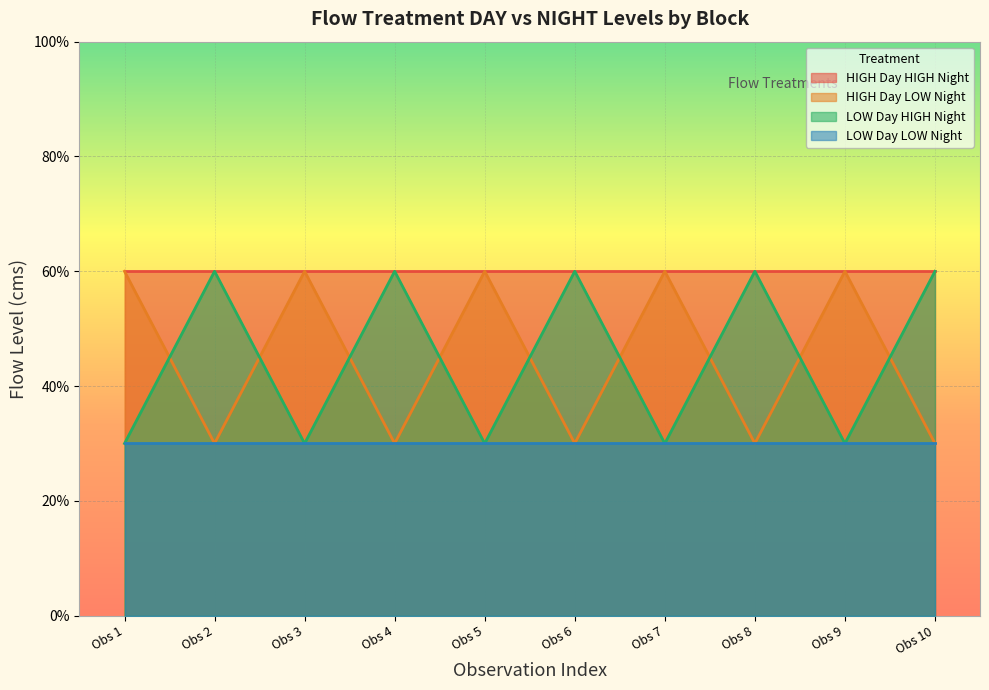

What are all the series names shown in the legend?

HIGH Day HIGH Night, HIGH Day LOW Night, LOW Day HIGH Night, LOW Day LOW Night